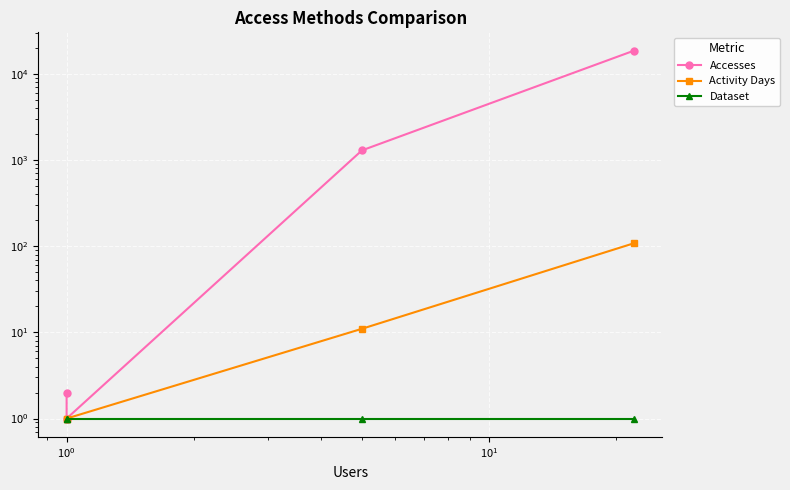

How many series are shown in this chart?

3